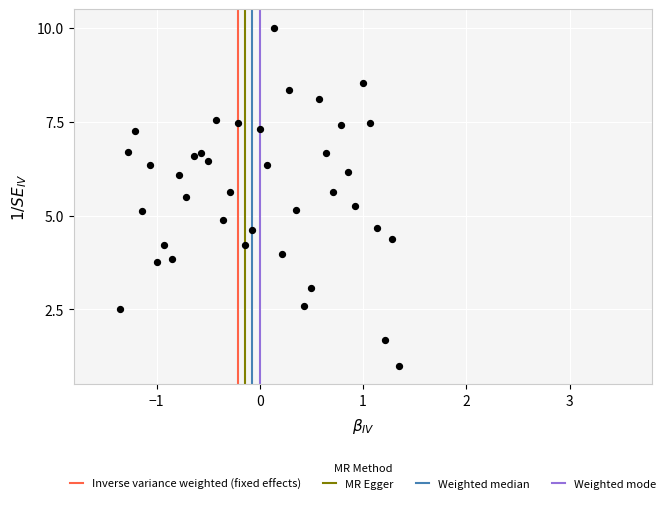

What is the range of Y values (max minus min)?

9.0